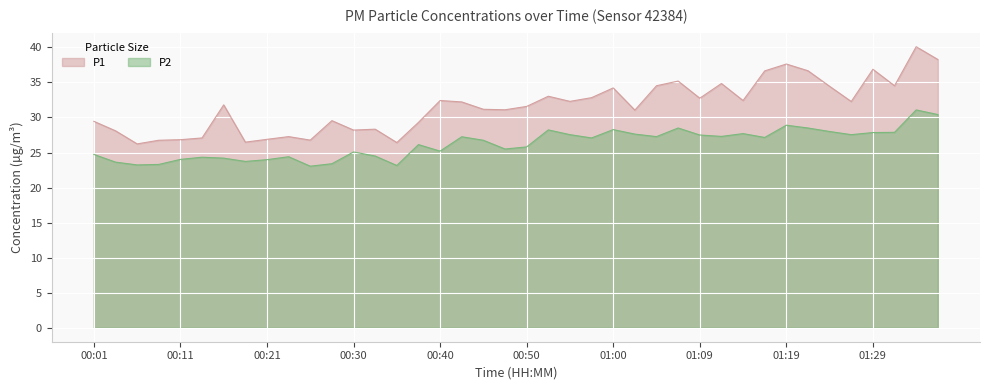

At which label is P1 closest to 33?

00:52